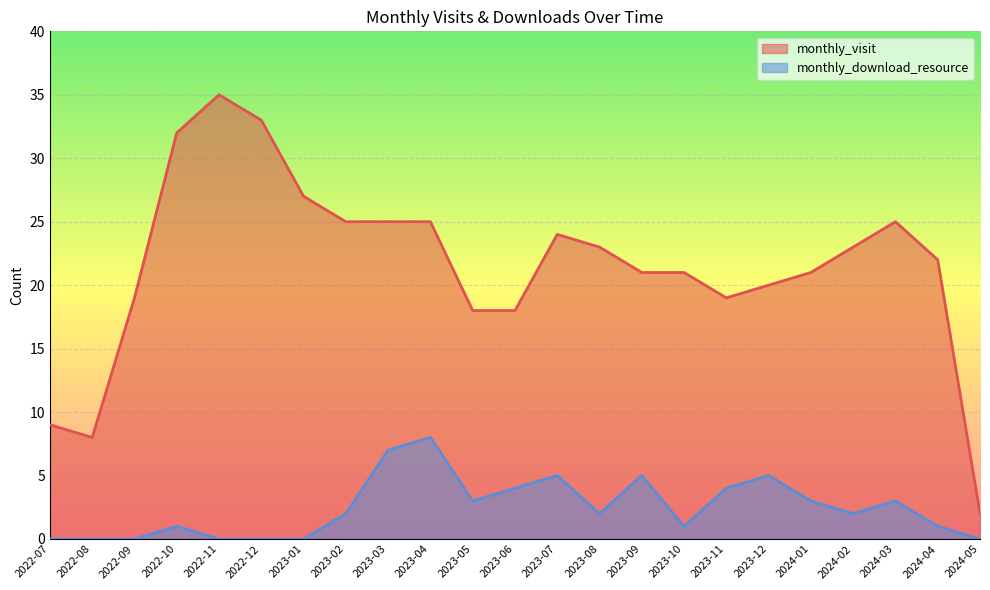

Is it true that monthly_download_resource equals -3 at 2022-09?

False